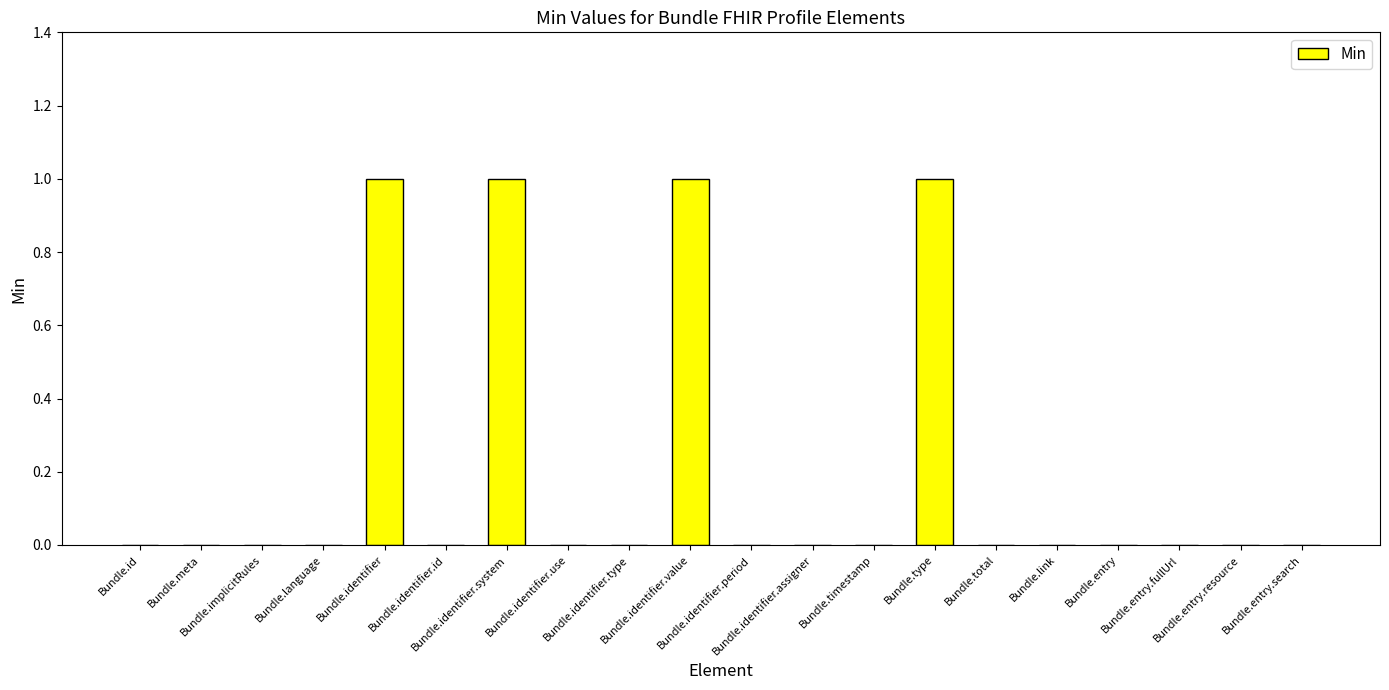

What is the sum of all values?

4